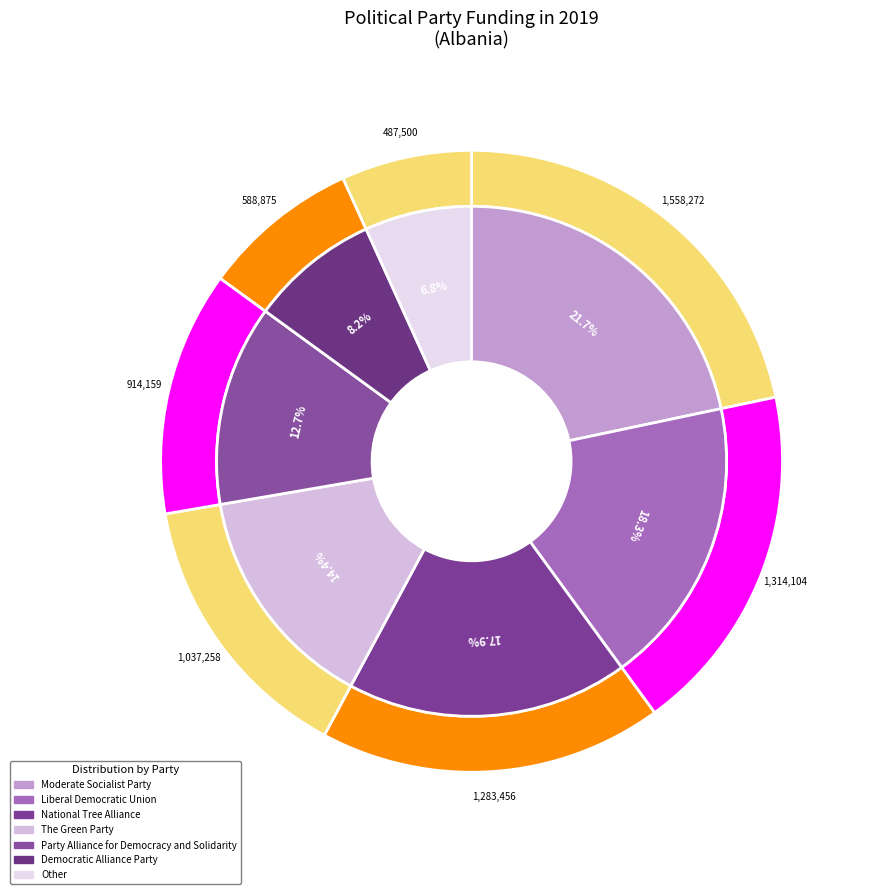

Does The Republican Union Party represent more than half of the total?

No